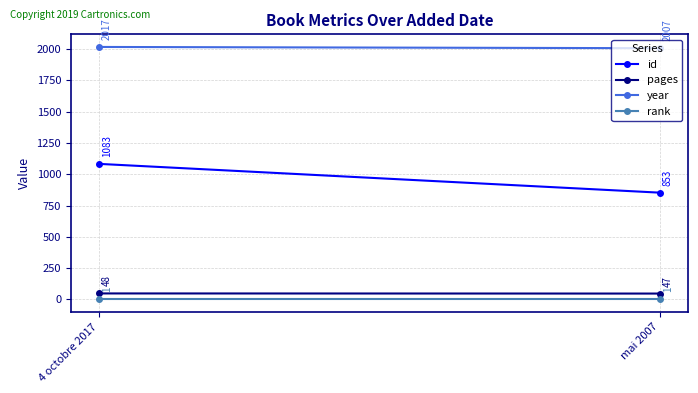

At which label is year closest to 2012?

4 octobre 2017